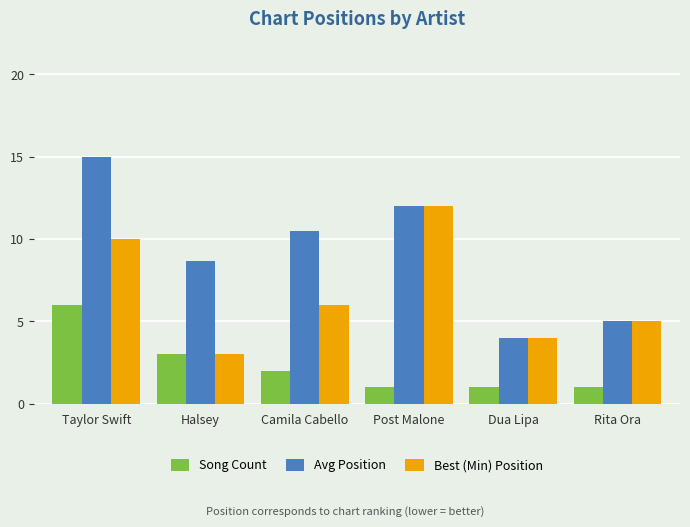

Rank the series by their maximum value, from highest to lowest.

Avg Position, Best (Min) Position, Song Count